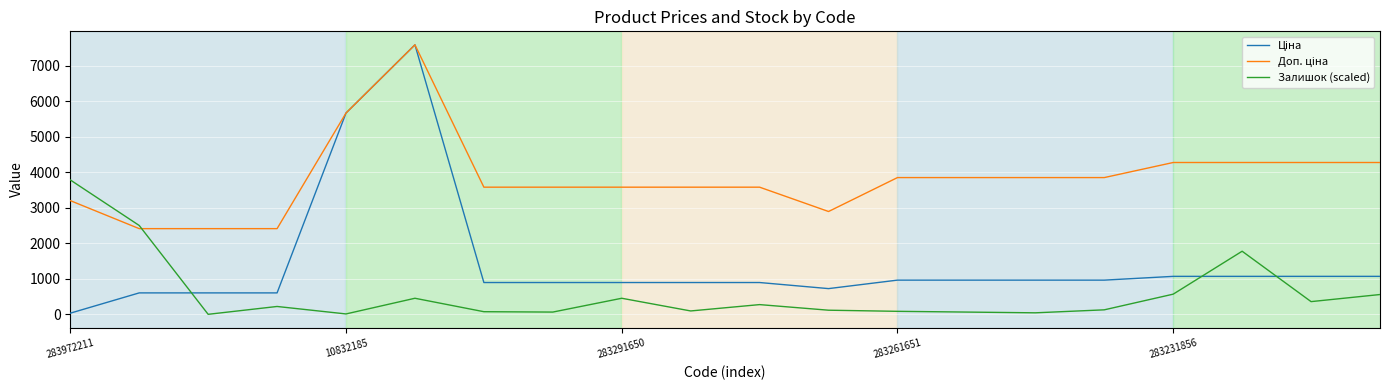

What is the maximum value for Залишок (scaled)?

3787.7